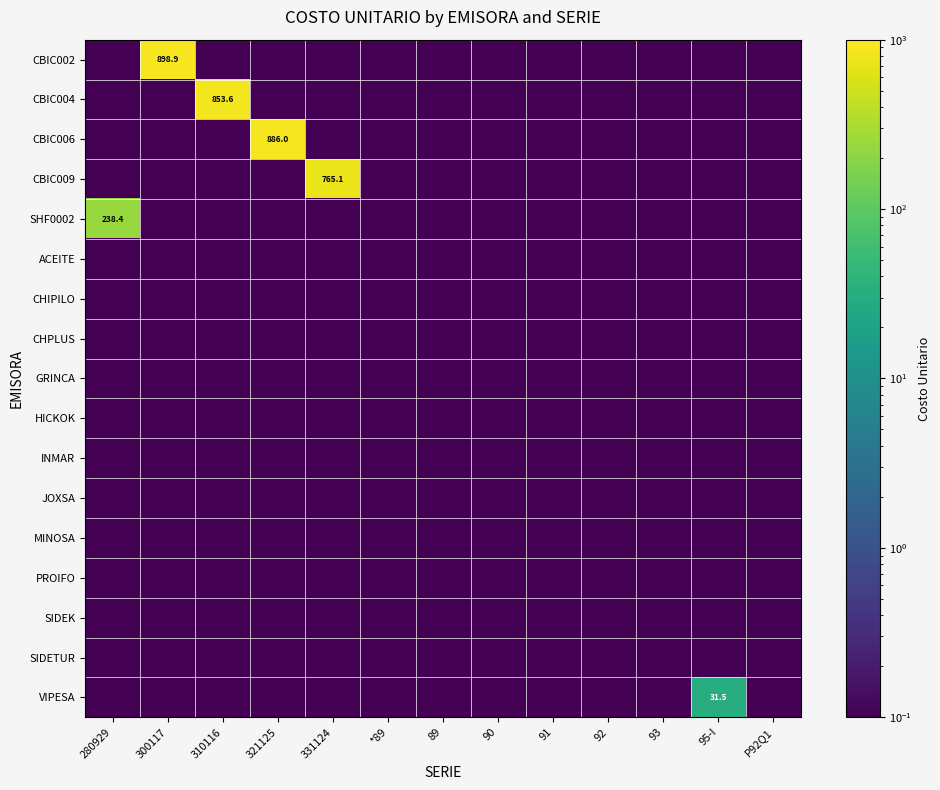

At which label is MINOSA closest to 0?

280929